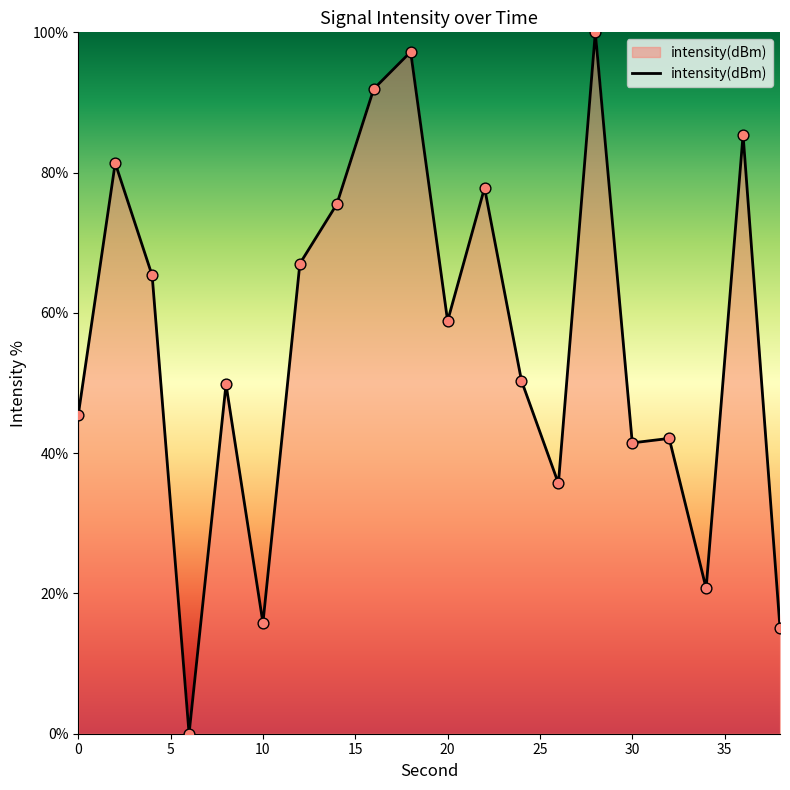

What is the greatest value displayed?

100.0